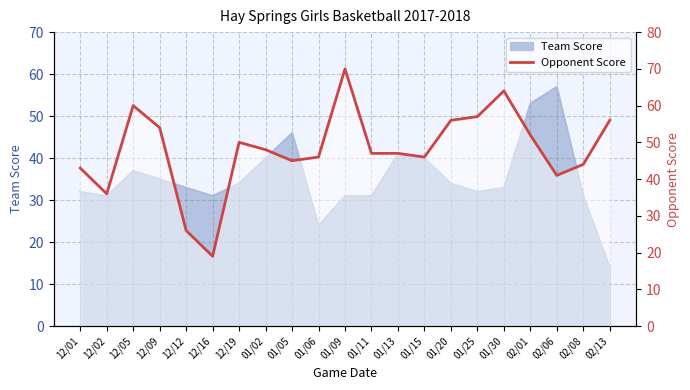

Rank the categories by value from lowest to highest.

12/16, 12/12, 12/02, 02/06, 12/01, 02/08, 01/05, 01/06, 01/15, 01/11, 01/13, 01/02, 12/19, 02/01, 12/09, 01/20, 02/13, 01/25, 12/05, 01/30, 01/09